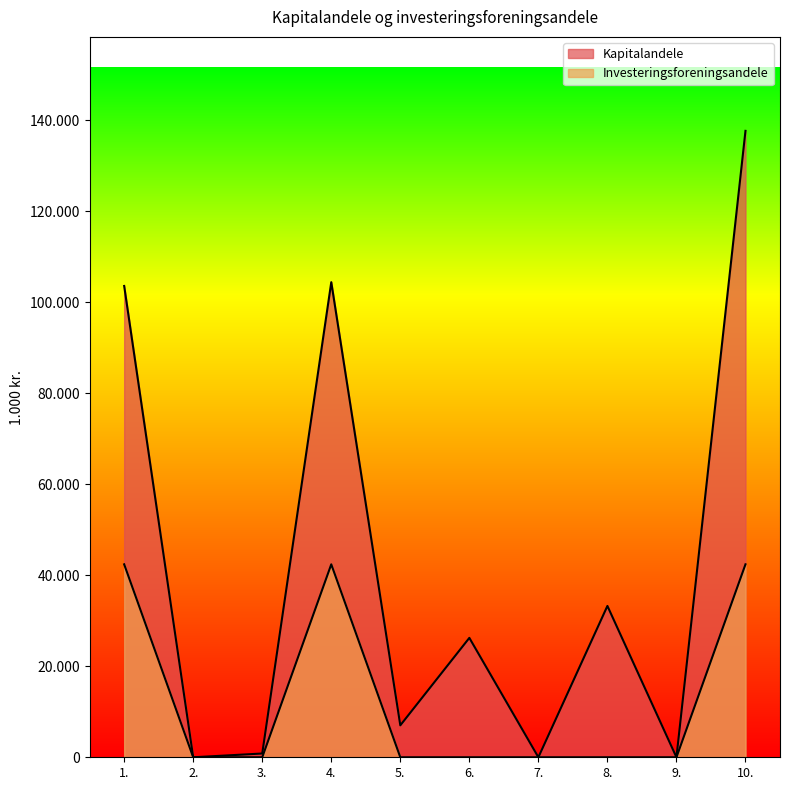

What is the difference between the highest and lowest values at 3.?

827